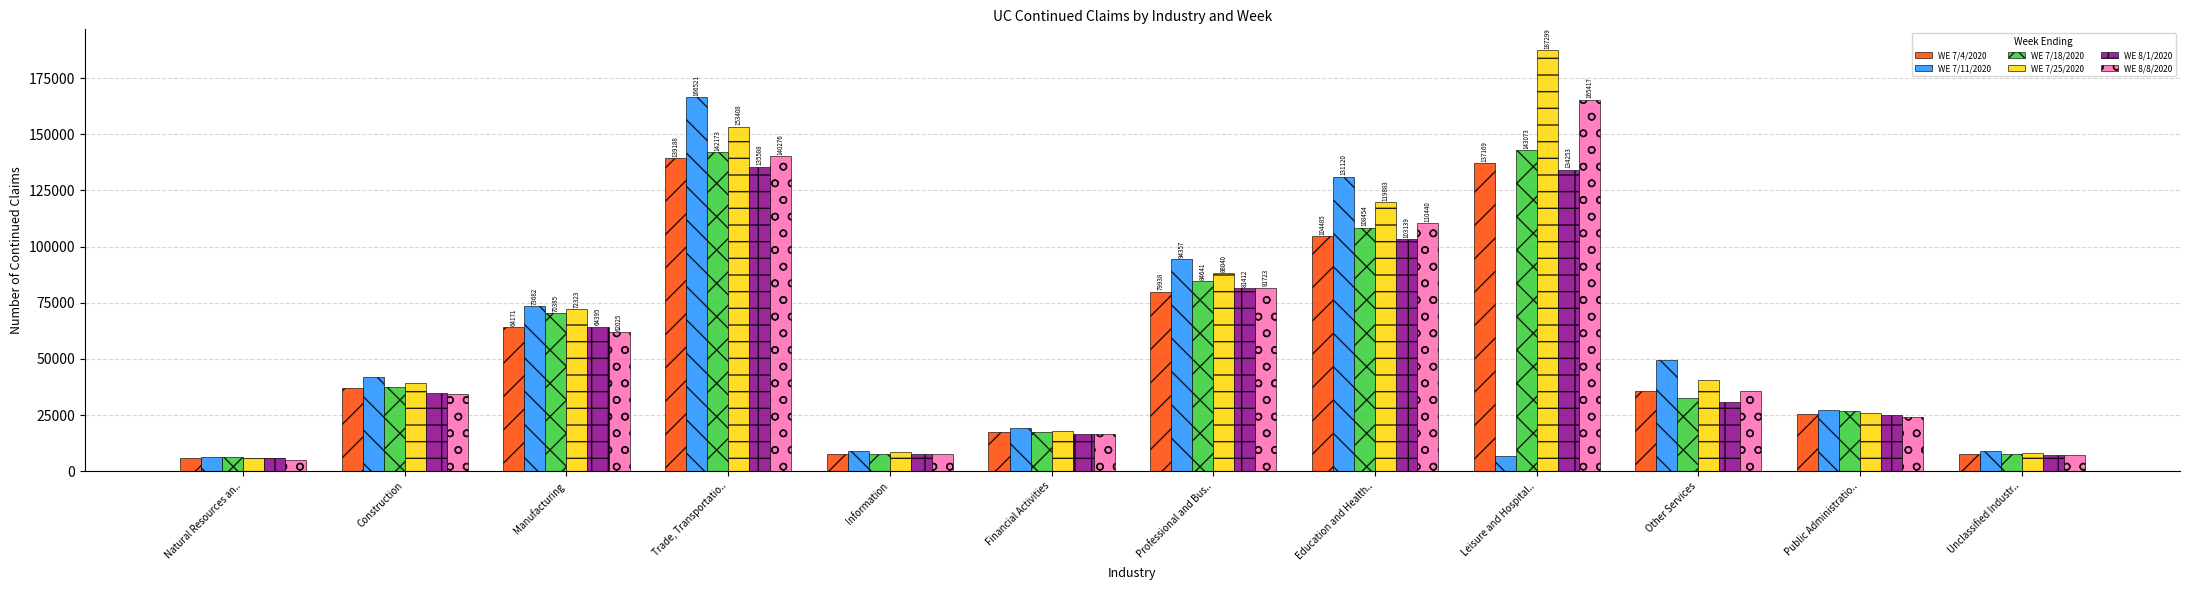

How many groups of bars are there?

12